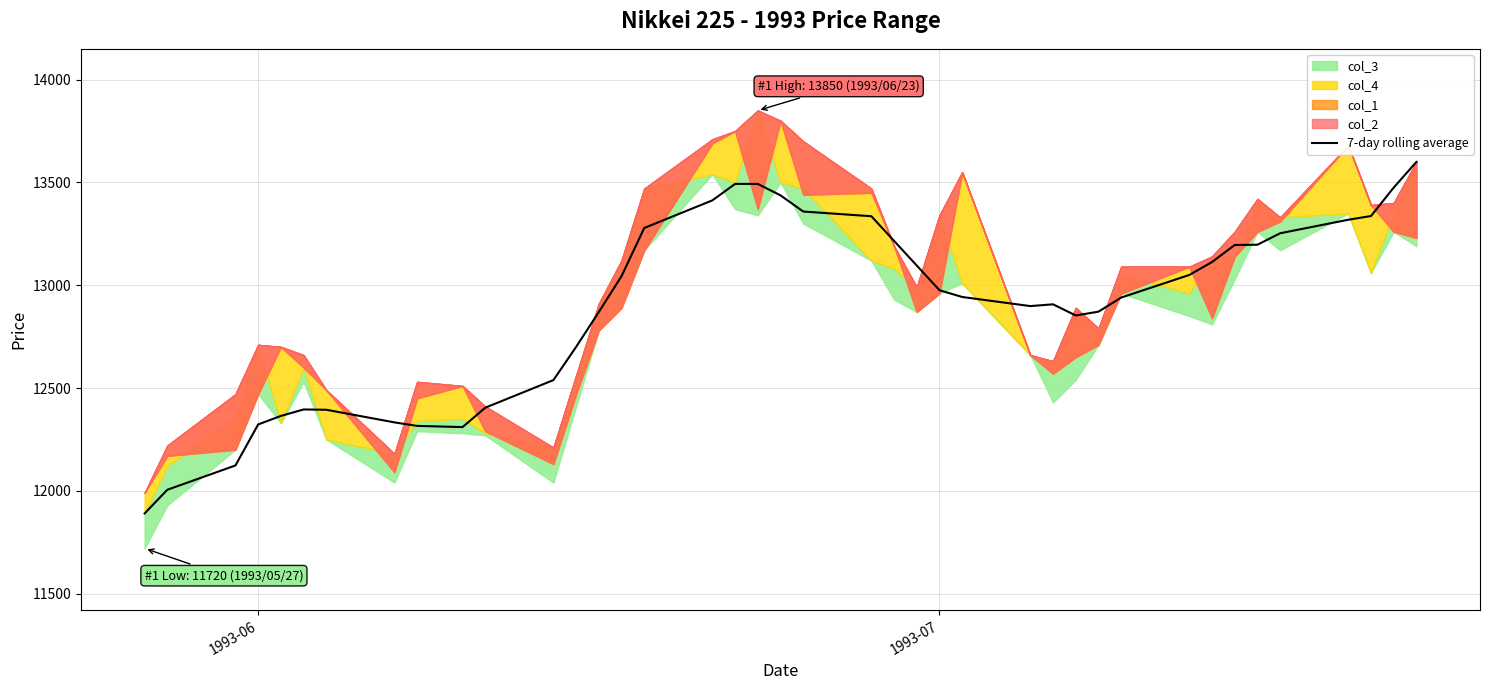

What is the highest value of the 7-day rolling average series?

13600.0